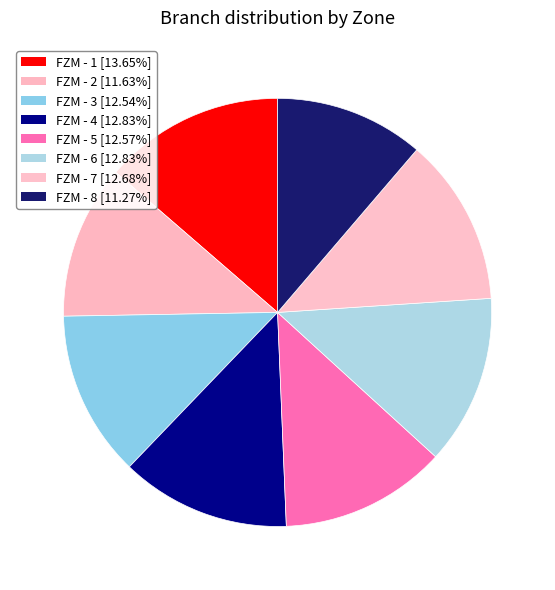

The FZM - 1 slice represents 14% of the pie. True or false?

True